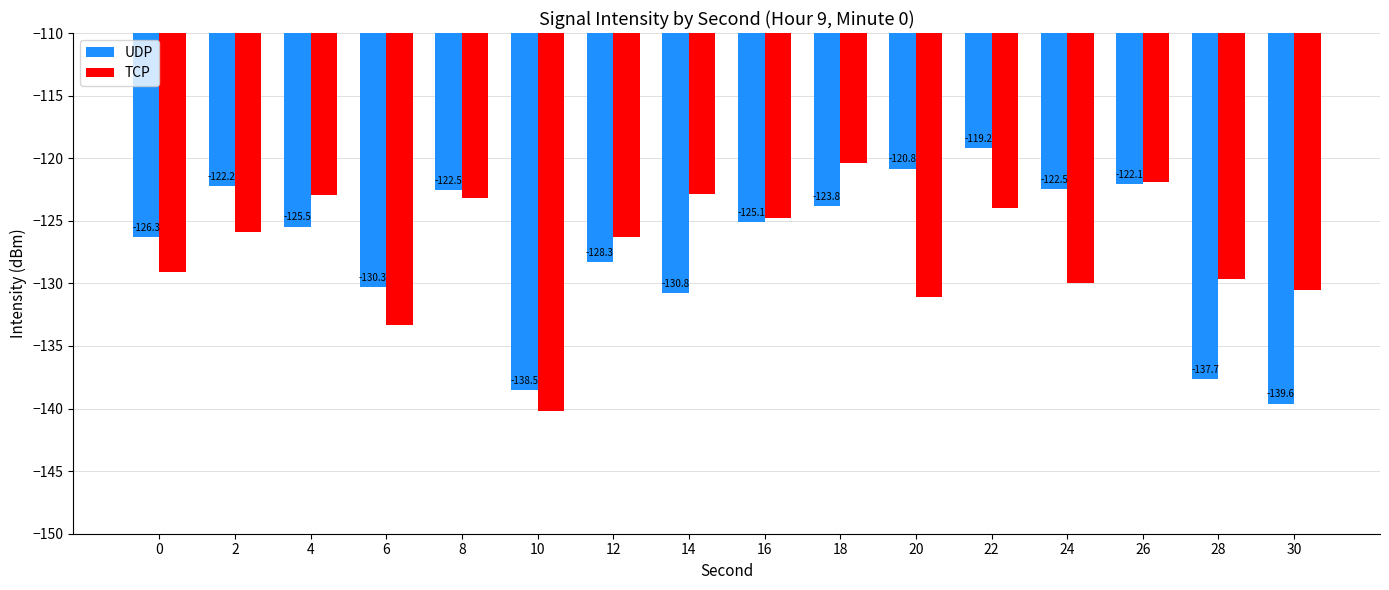

How many groups of bars are there?

16